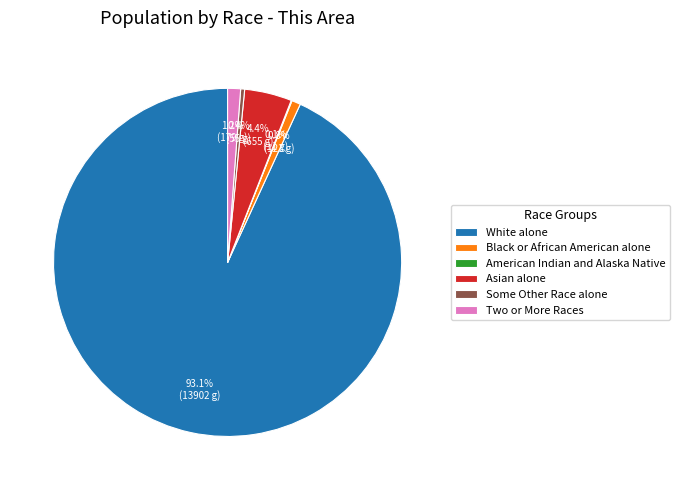

Is White alone the majority of the pie?

Yes